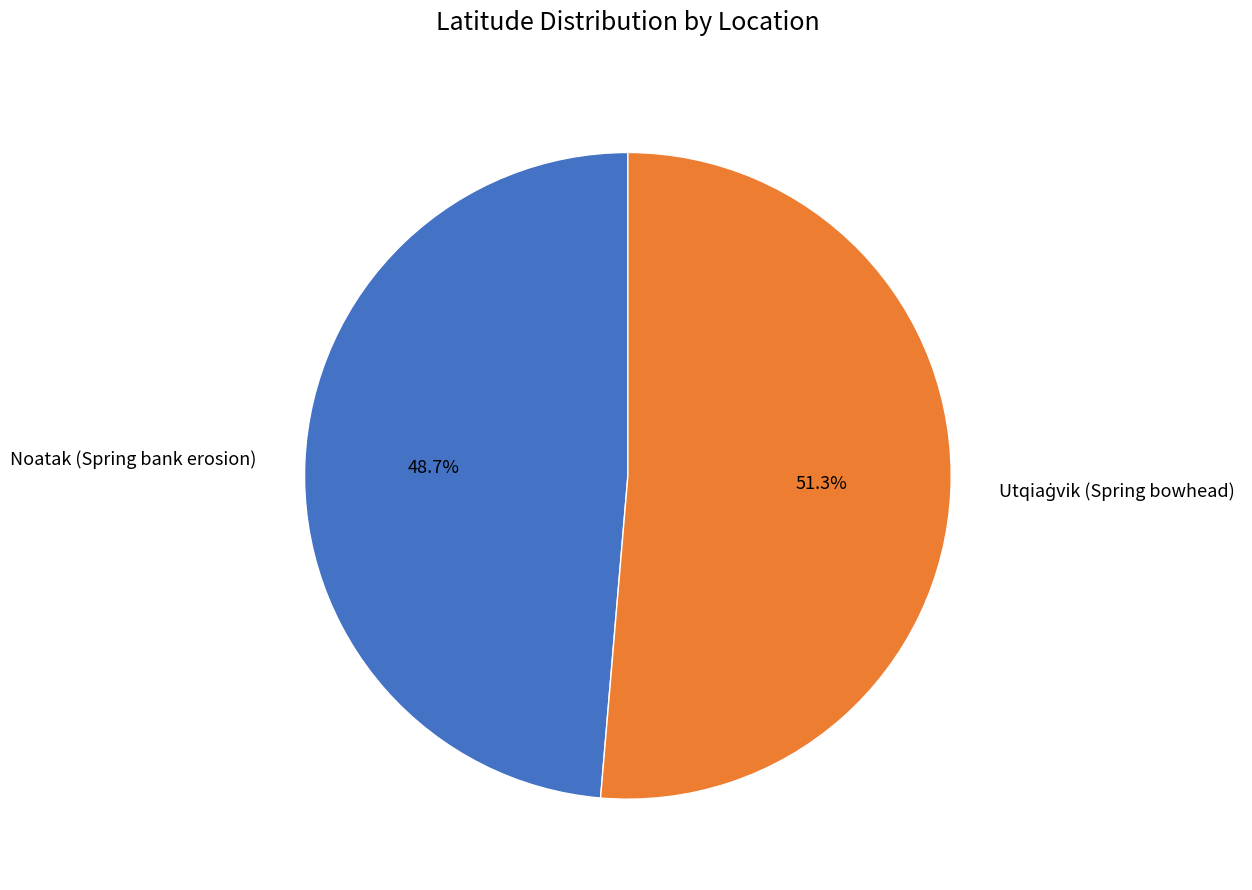

Does any single category account for the majority?

Yes